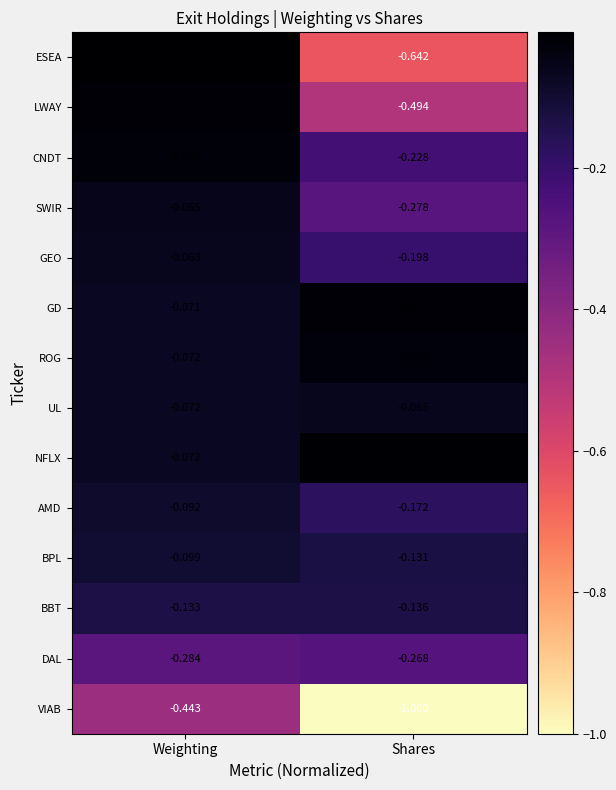

At which label is AMD closest to 0?

Weighting